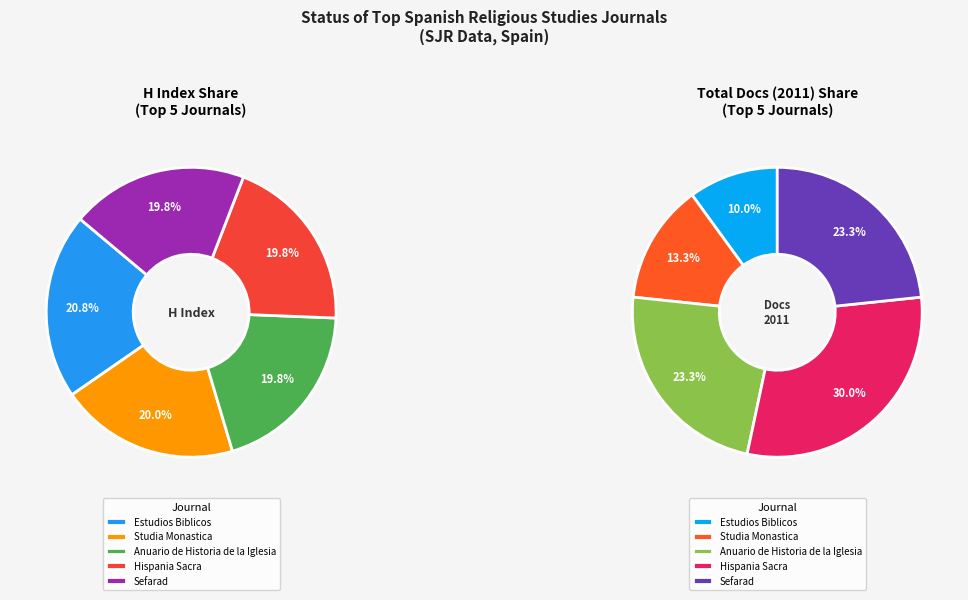

What percentage is the Anuario de Historia de la Iglesia slice, to the nearest percent?

20%